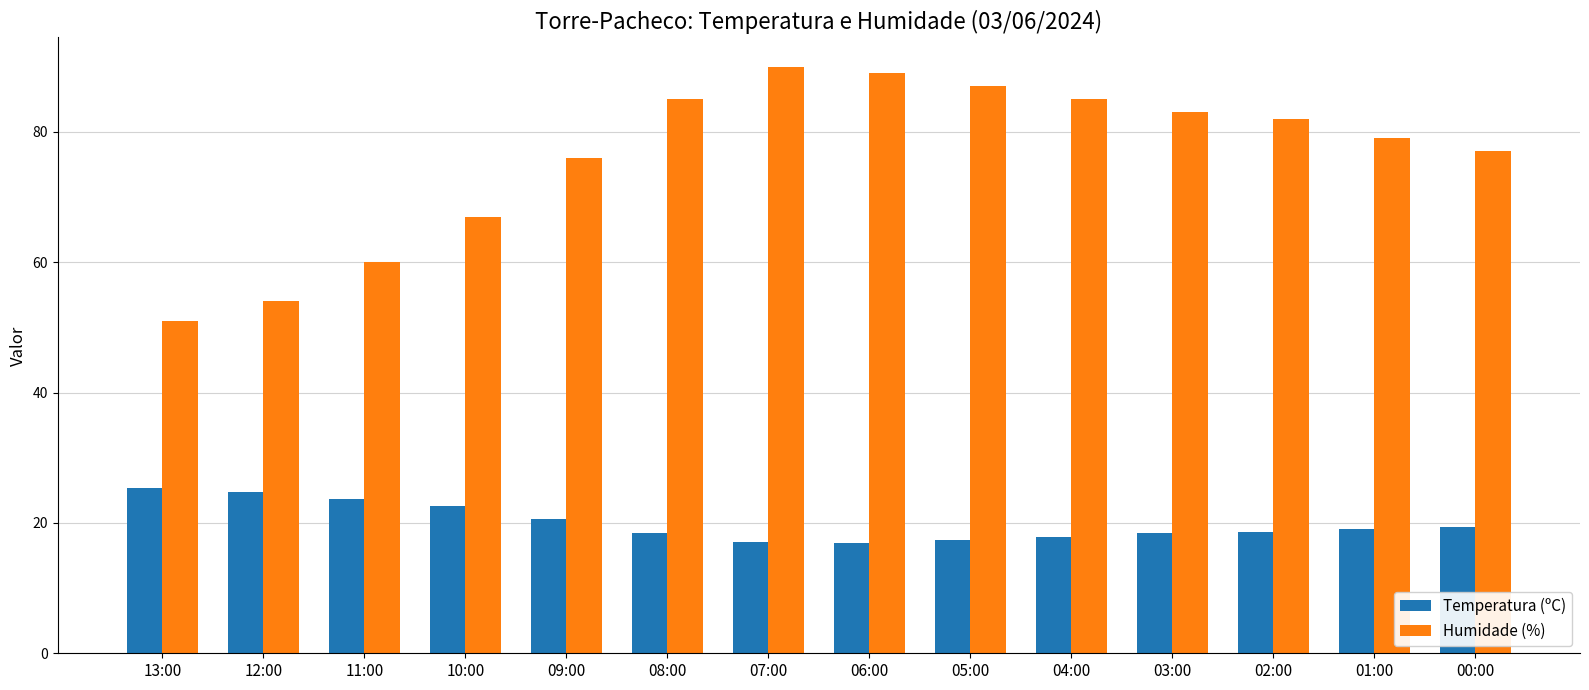

Rank the series by their average value, from lowest to highest.

Temperatura (ºC), Humidade (%)